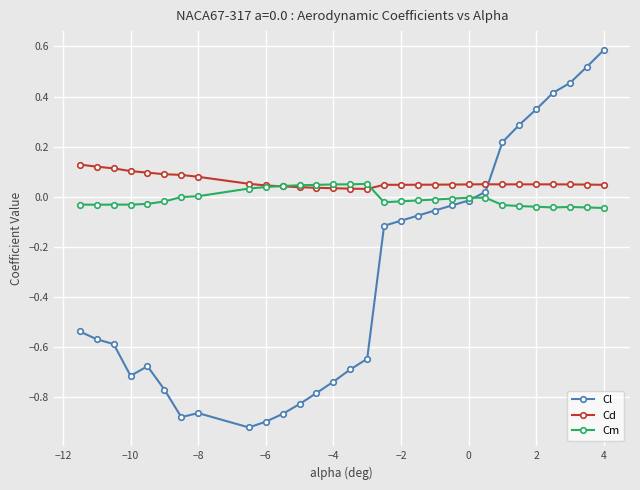

True or false: Cm and Cl intersect in this chart.

True